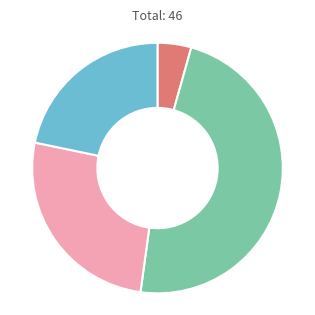

Is there a majority slice in this chart?

No